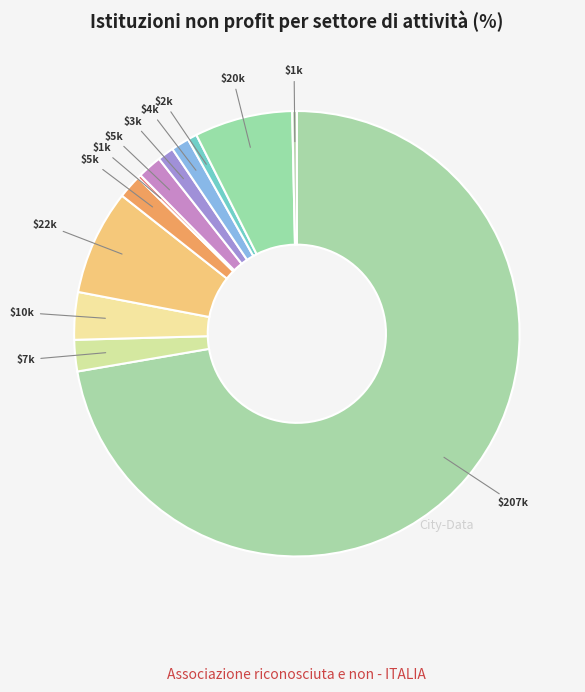

Rank the categories by value from highest to lowest.

Cultura, sport e ricreazione, Assistenza sociale e protezione civile, Relazioni sindacali e rappresentanza, Sanità, Istruzione e ricerca, Tutela dei diritti e attività politica, Ambiente, Cooperazione e solidarietà internazionale, Filantropia e promozione del volontariato, Religione, Altre attività, Sviluppo economico e coesione sociale